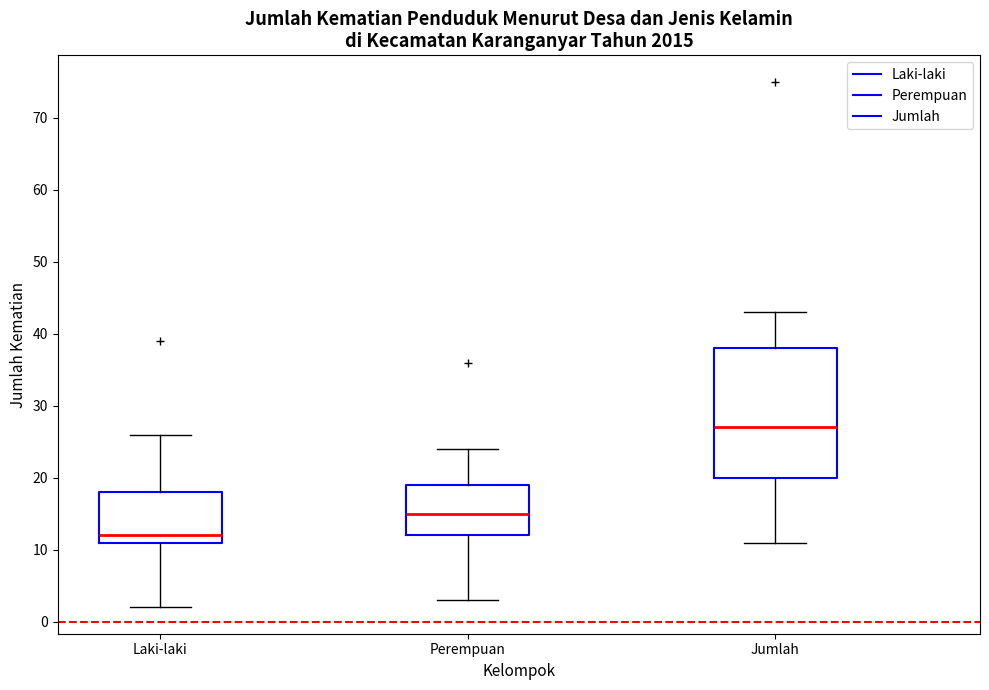

Where does the upper whisker of the box for Laki-laki end on the y-axis? The values are not printed on the chart, so give them approximately, as read against the axis.

26